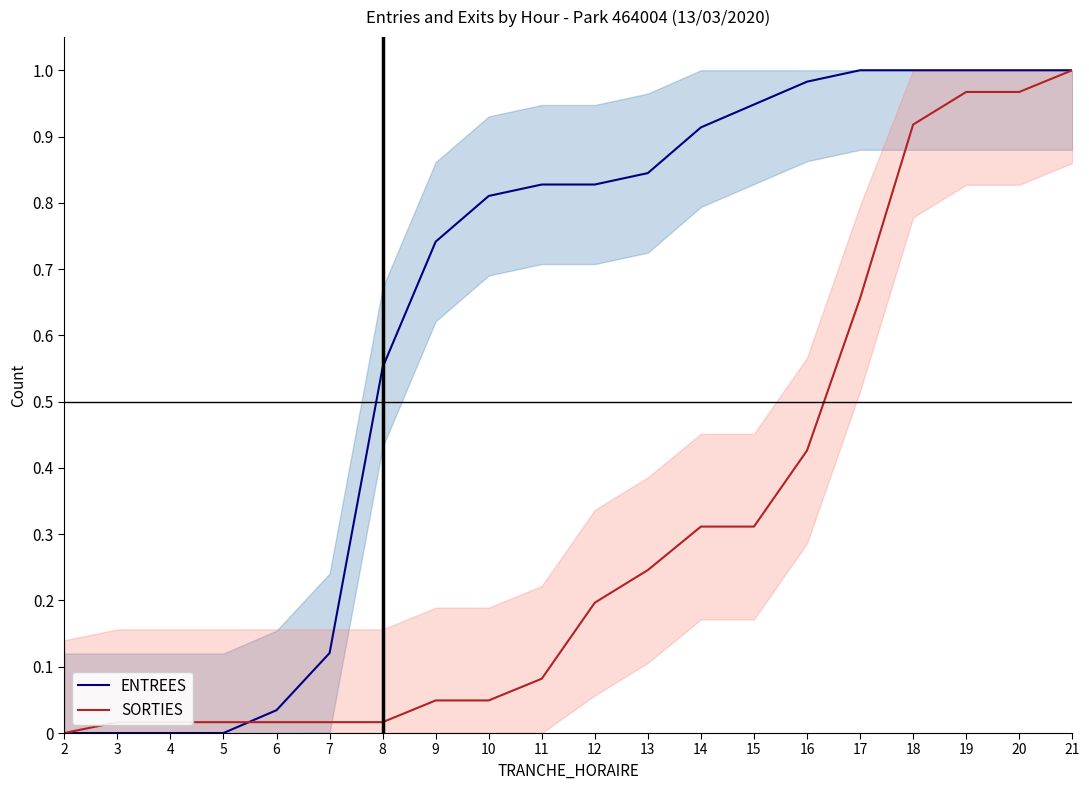

How many data points in ENTREES are above 0?

16